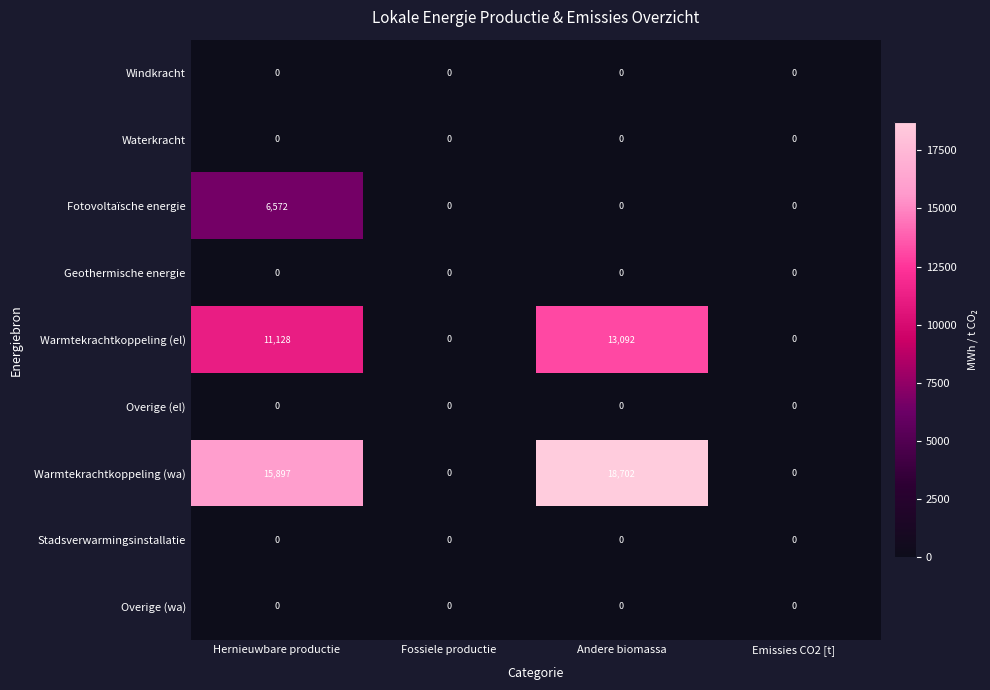

Between Andere biomassa and Emissies CO2 [t], which series saw the biggest shift?

Warmtekrachtkoppeling (wa)